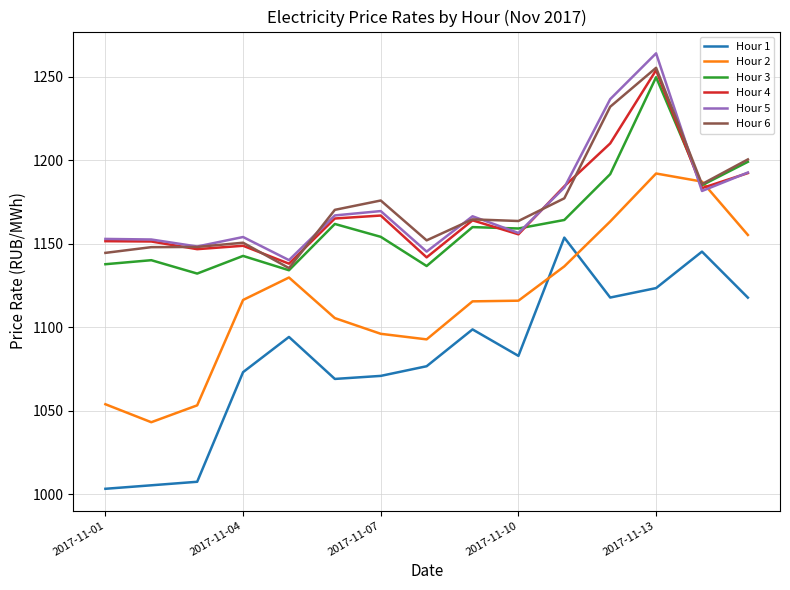

What is the lowest value of the Hour 4 series?

1138.0